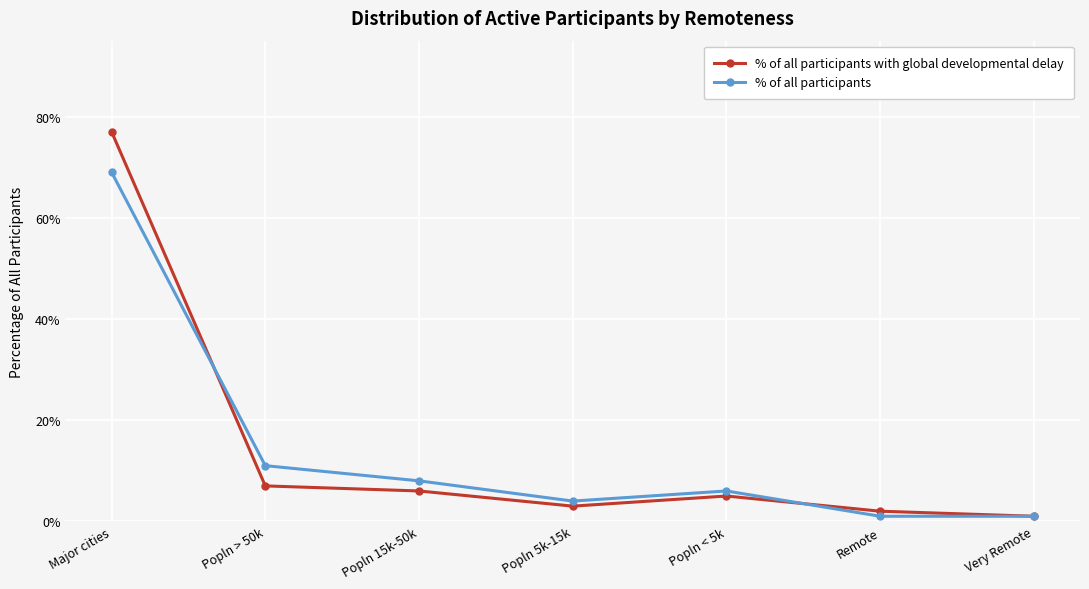

Which series has the largest total across all categories?

% of all participants with global developmental delay